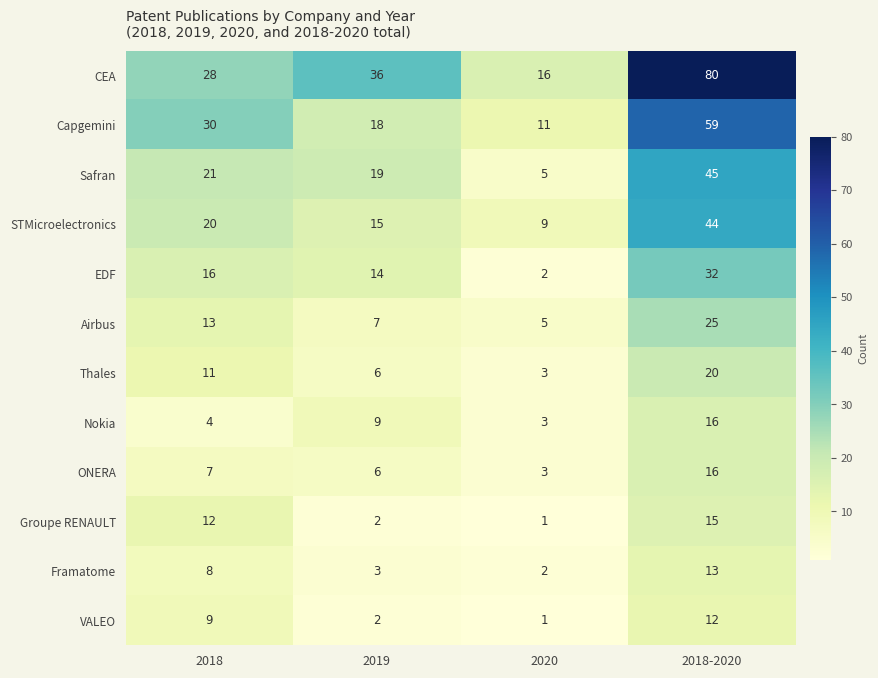

What is the lowest value of the Airbus series?

5